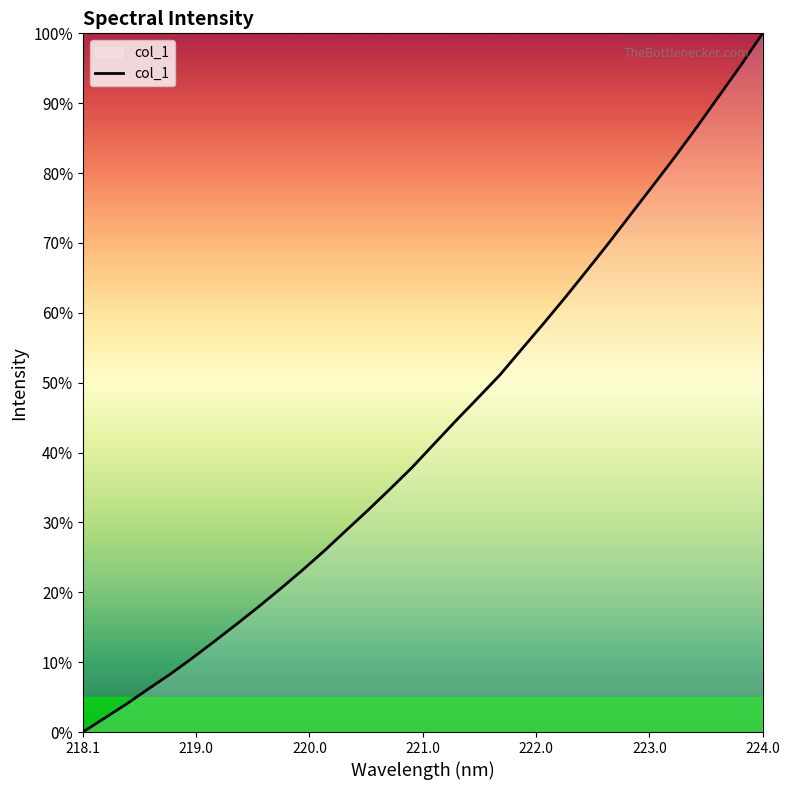

What is the difference between the maximum and minimum values?

100.0